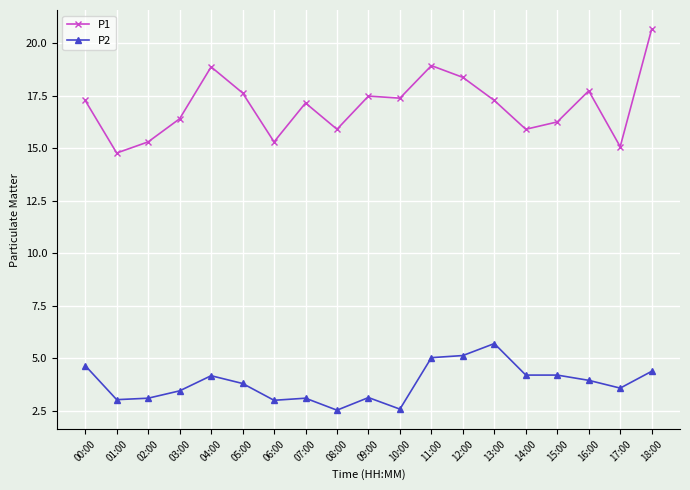

How many lines are shown in the chart?

2